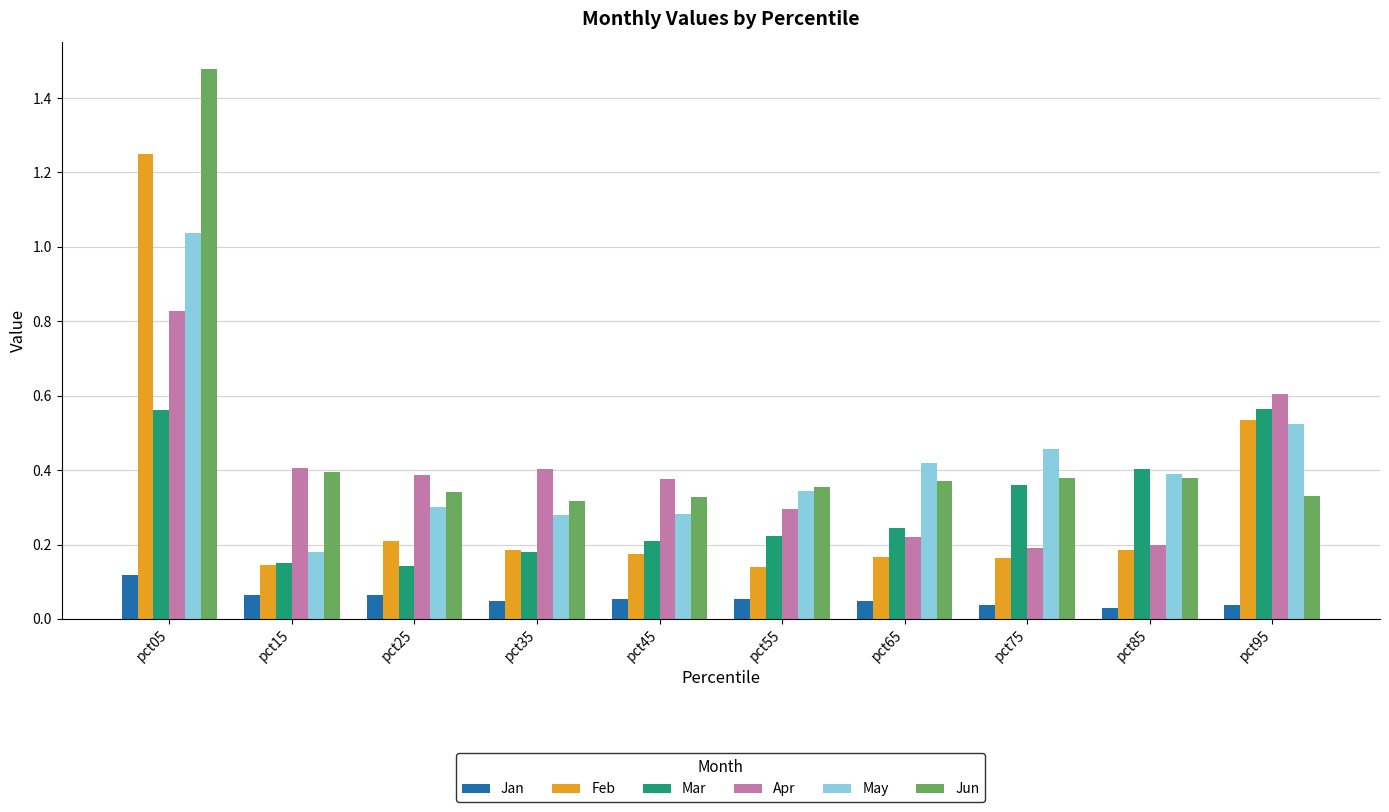

Are the bars grouped side by side (vs. stacked)?

Yes